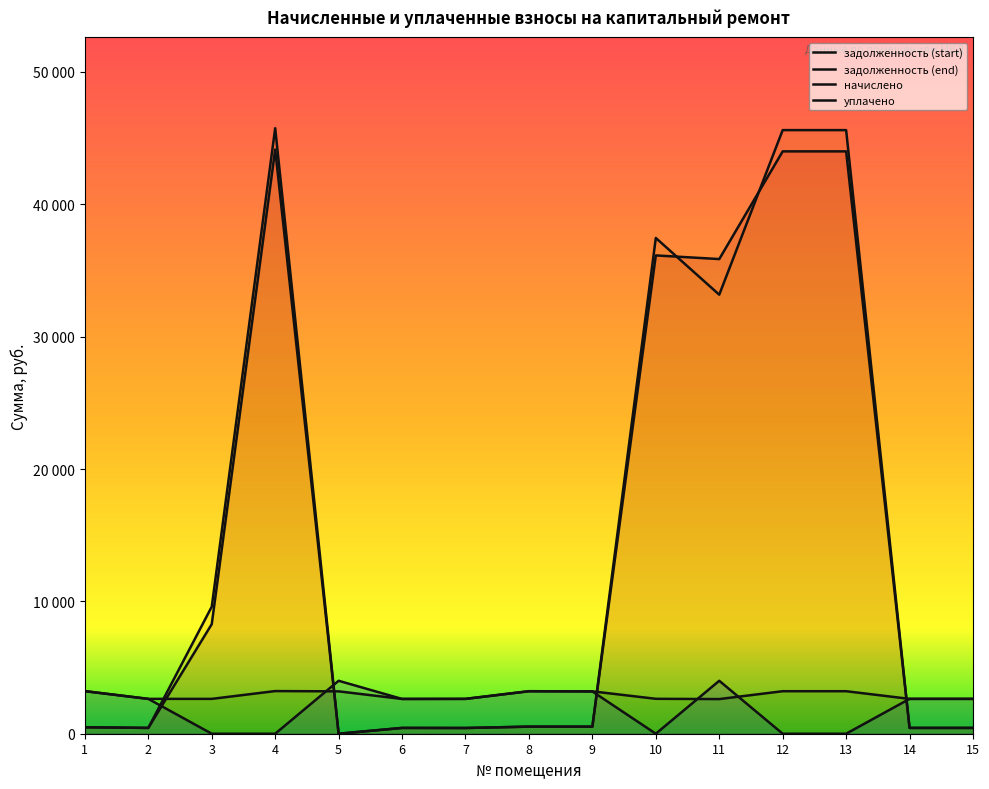

At how many categories does at least one series exceed 4326?

6